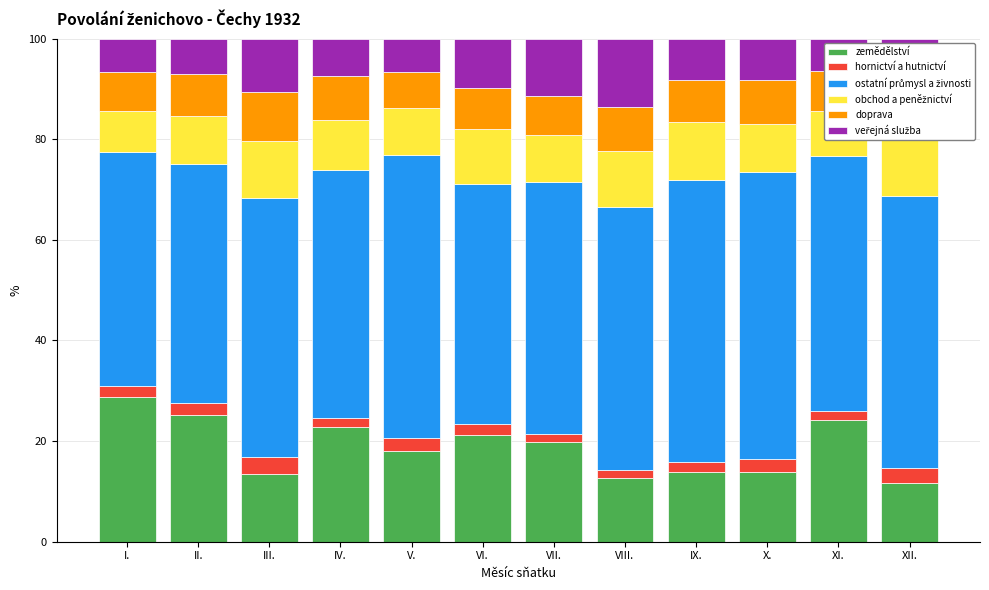

What is the total value across all series at V.?

100.0